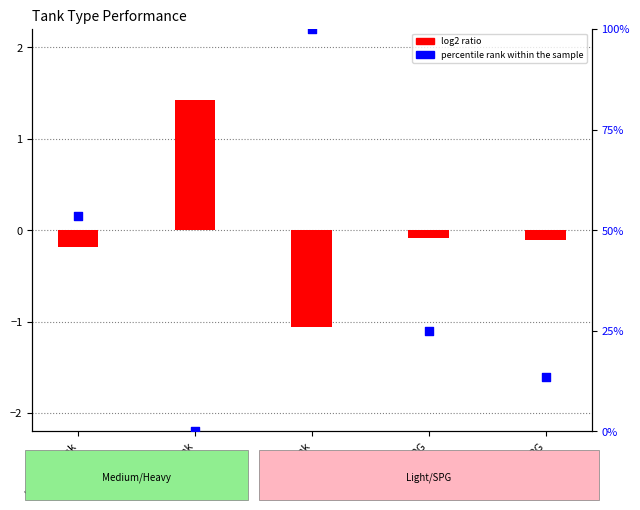

What is the change in value from heavyTank to SPG?

+13.6